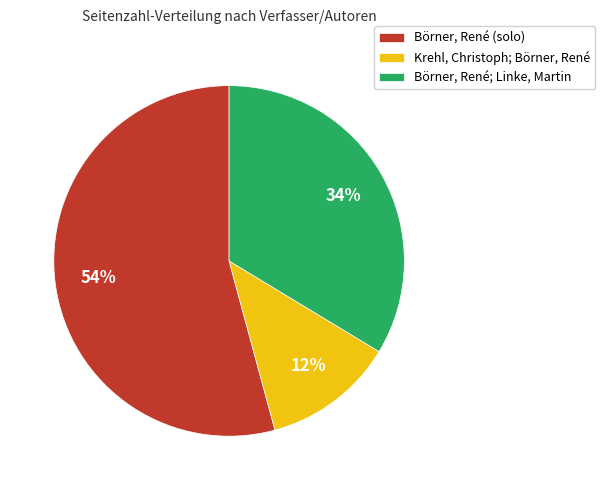

Do Börner, René (solo) and Krehl, Christoph; Börner, René together represent more than half of the pie?

Yes